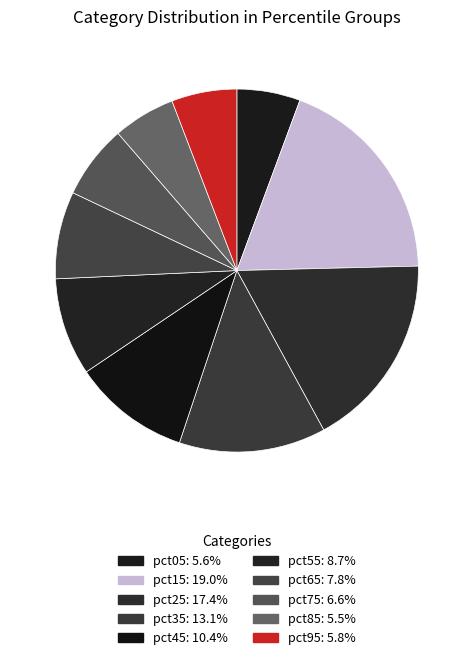

Rank the categories by value from lowest to highest.

pct85, pct05, pct95, pct75, pct65, pct55, pct45, pct35, pct25, pct15